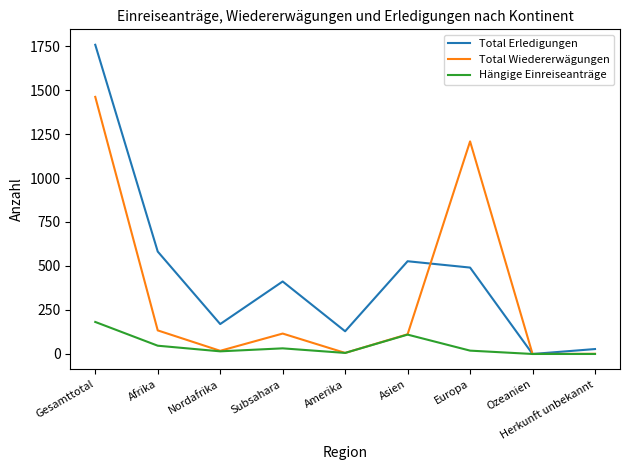

At how many categories does at least one series exceed 1147?

2